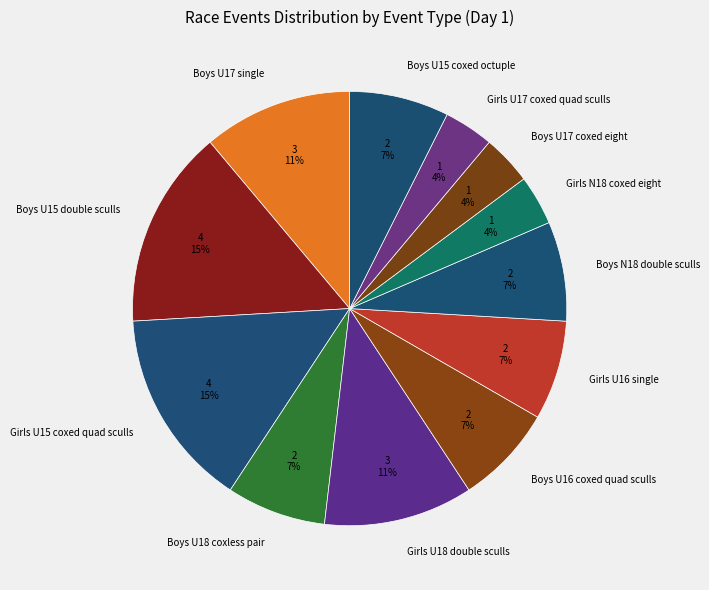

To the nearest percent, what percentage of the pie is Boys U16 coxed quad sculls?

7%